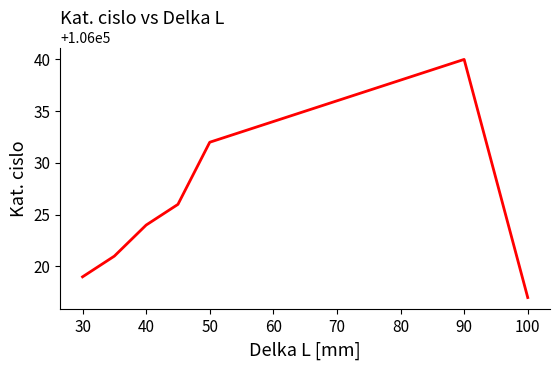

What is the greatest value displayed?

106040